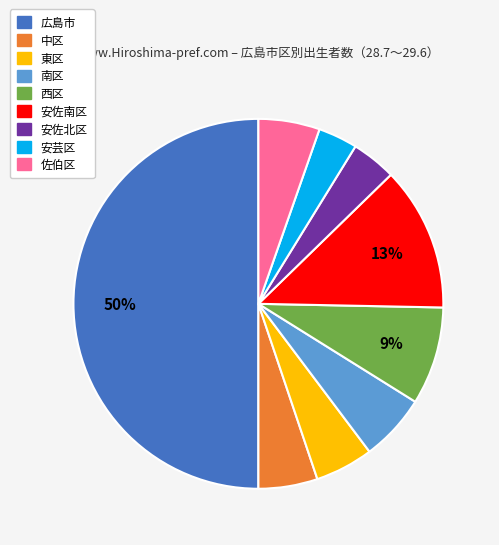

Which slice is the largest?

広島市